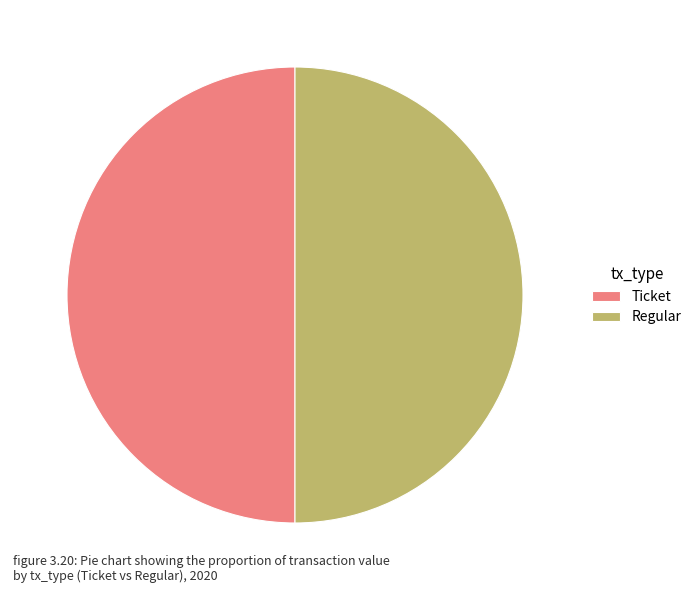

Is it true that Ticket is 50% of the pie?

True